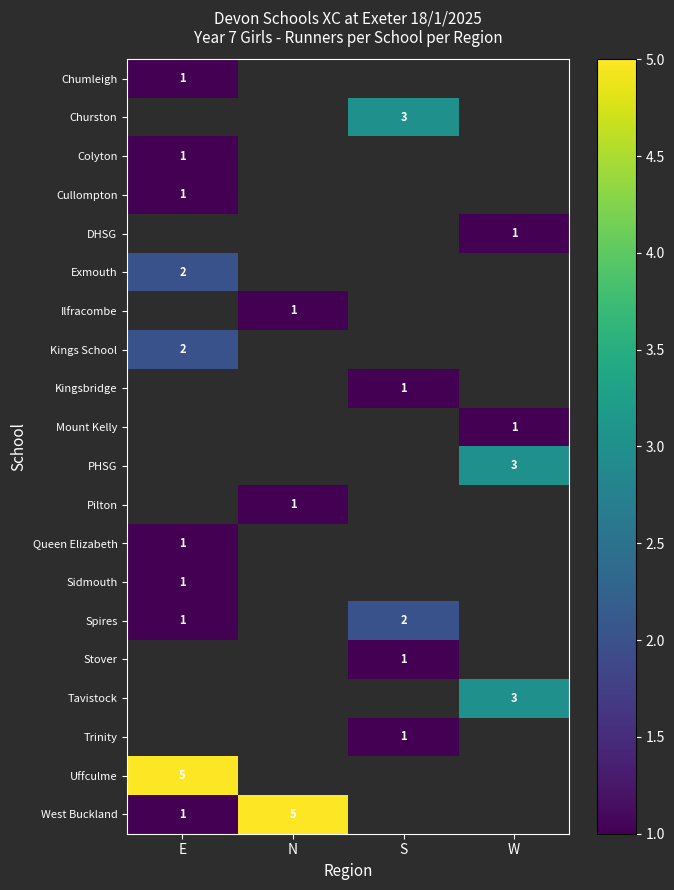

The Cullompton series shows 1.0 at E. True or false?

True